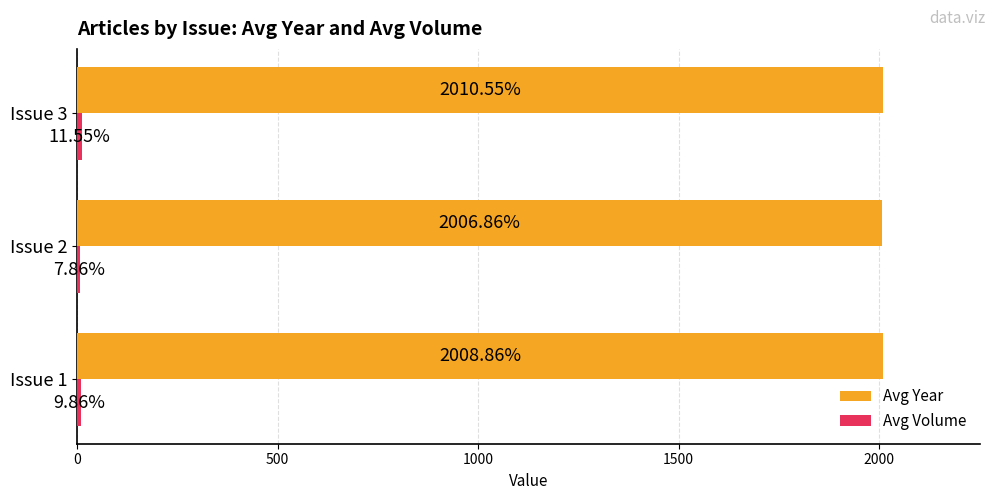

What is the average value of the Avg Year series?

2008.8